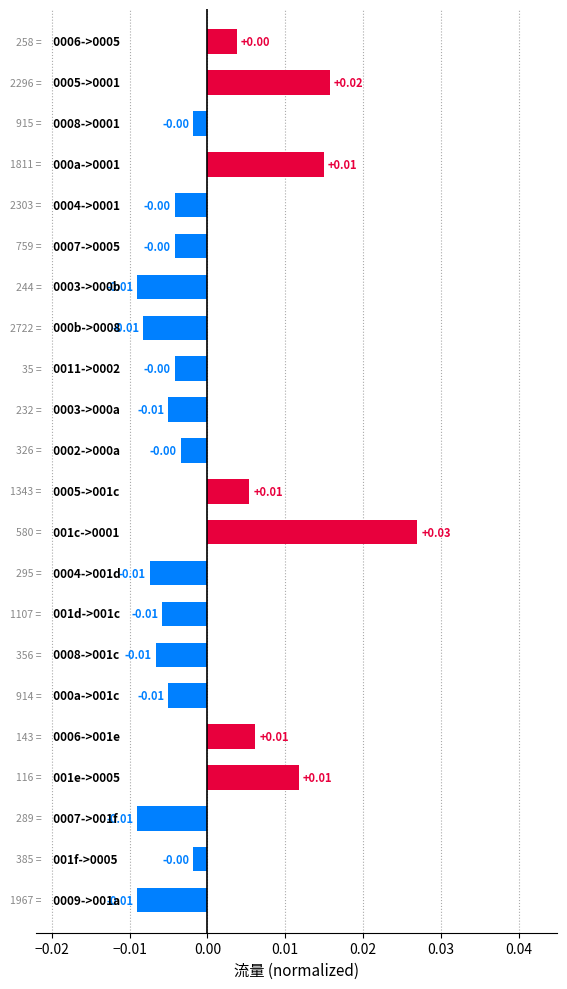

How many values are below zero?

15